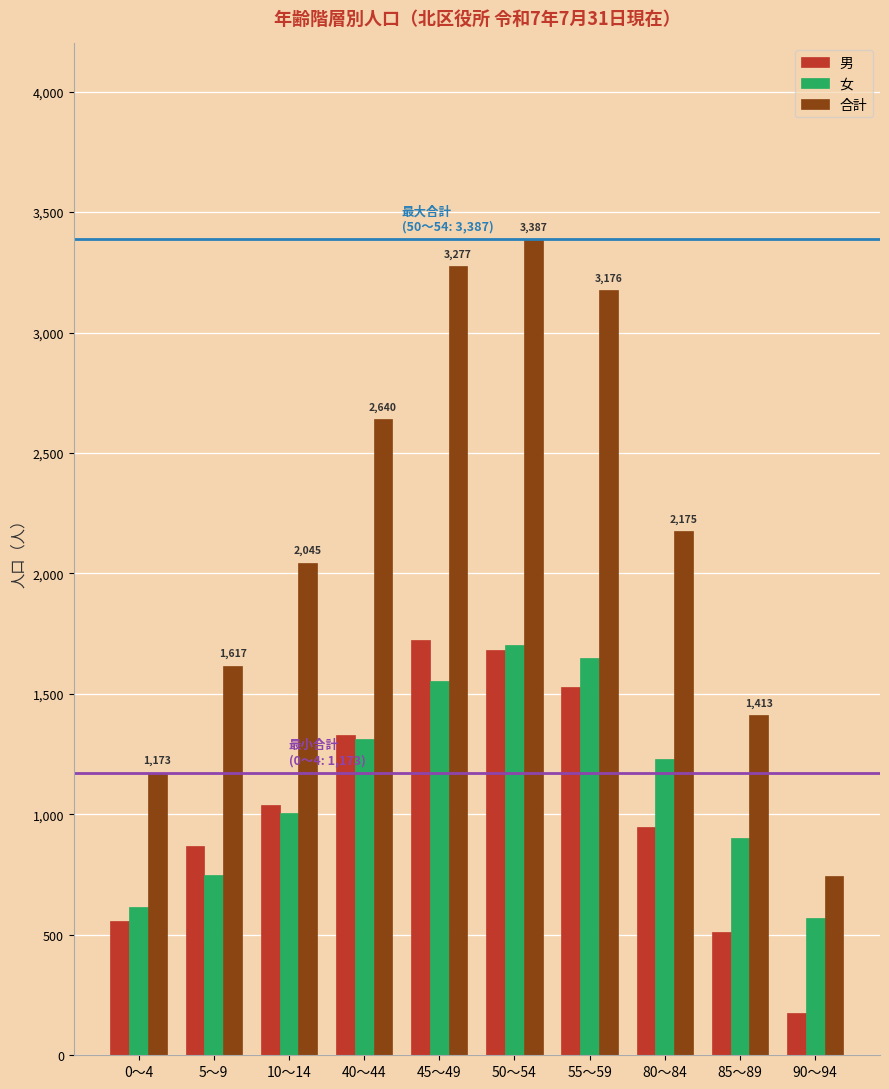

At how many categories does at least one series exceed 2297?

4